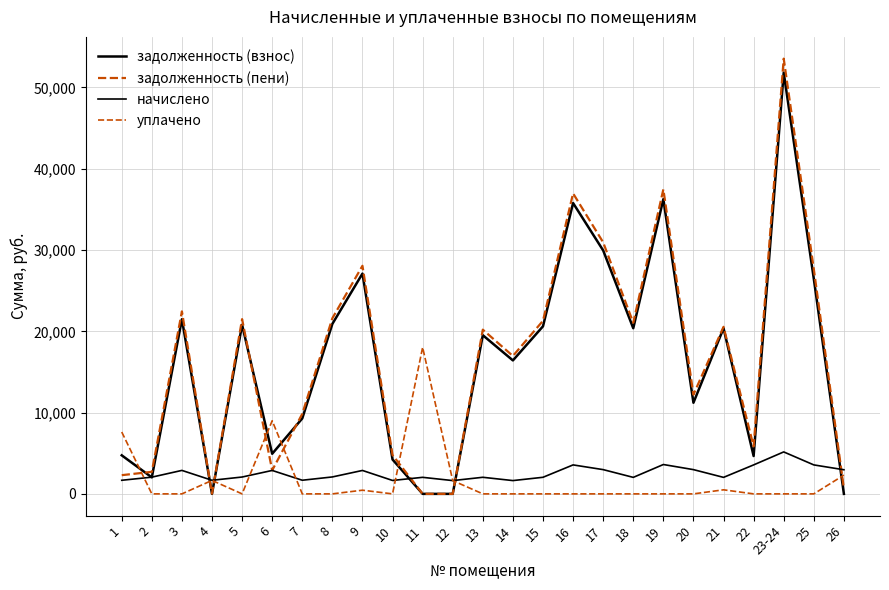

What is the approximate value of задолженность (пени) at 8?

21606.6